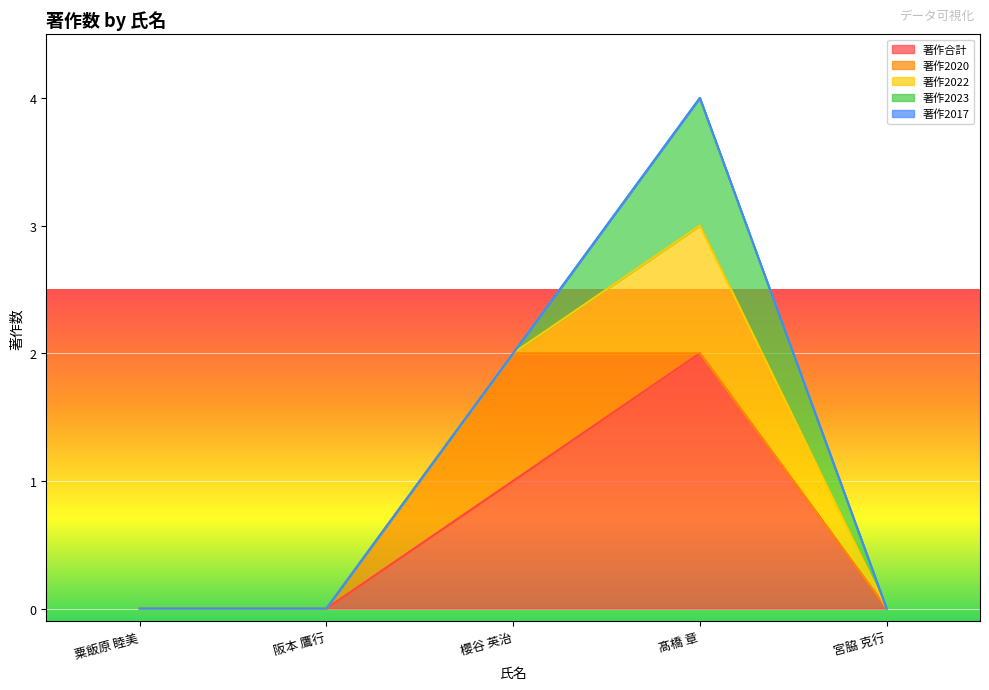

The value of 著作2023 at 粟飯原 睦美 is 0. True or false?

False